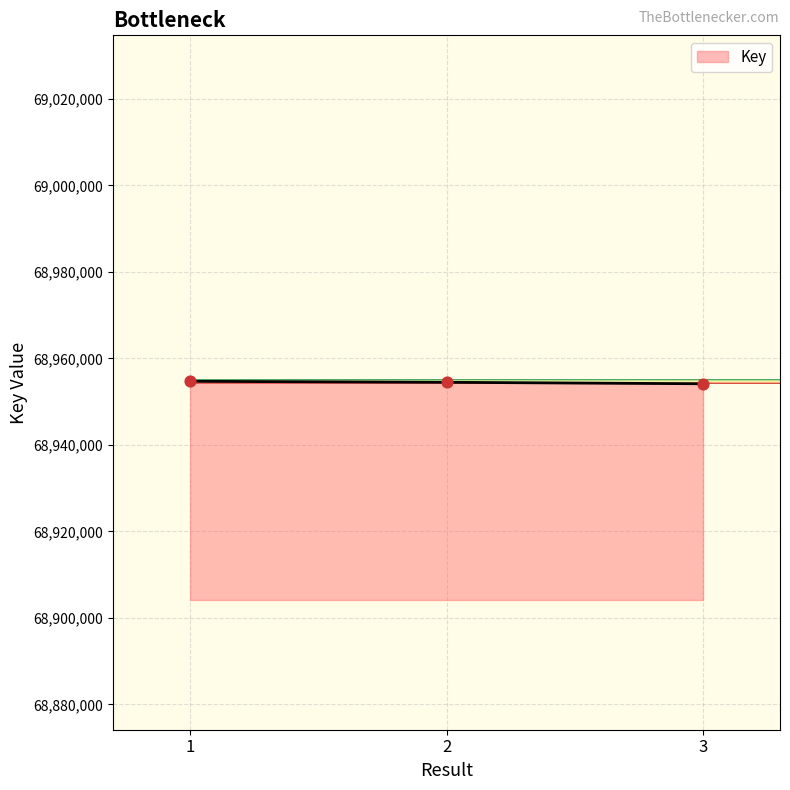

What is the ratio of the value at 3 to the value at 2?

1.0